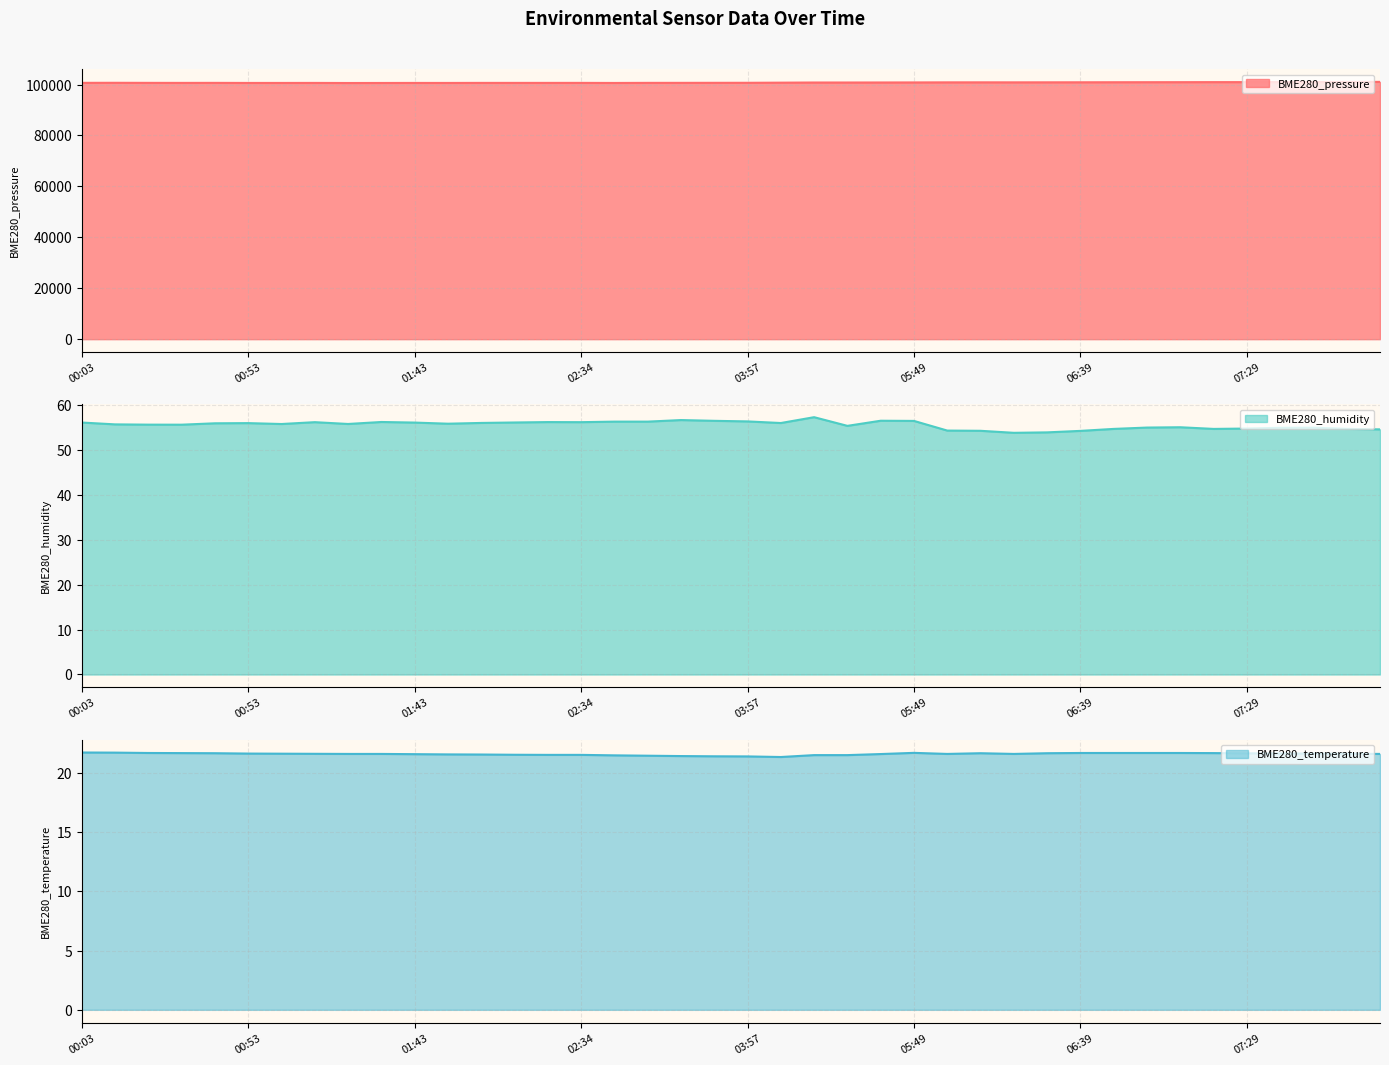

List the labels in order of BME280_humidity value, largest first.

05:19, 03:26, 05:39, 03:47, 05:49, 03:57, 02:55, 03:16, 01:33, 02:24, 01:13, 02:34, 02:14, 00:03, 01:43, 02:04, 04:38, 00:53, 00:43, 01:53, 01:23, 01:03, 00:13, 00:23, 00:33, 05:29, 07:09, 06:59, 07:49, 07:39, 07:29, 07:59, 06:49, 07:19, 08:09, 05:59, 06:09, 06:39, 06:29, 06:19